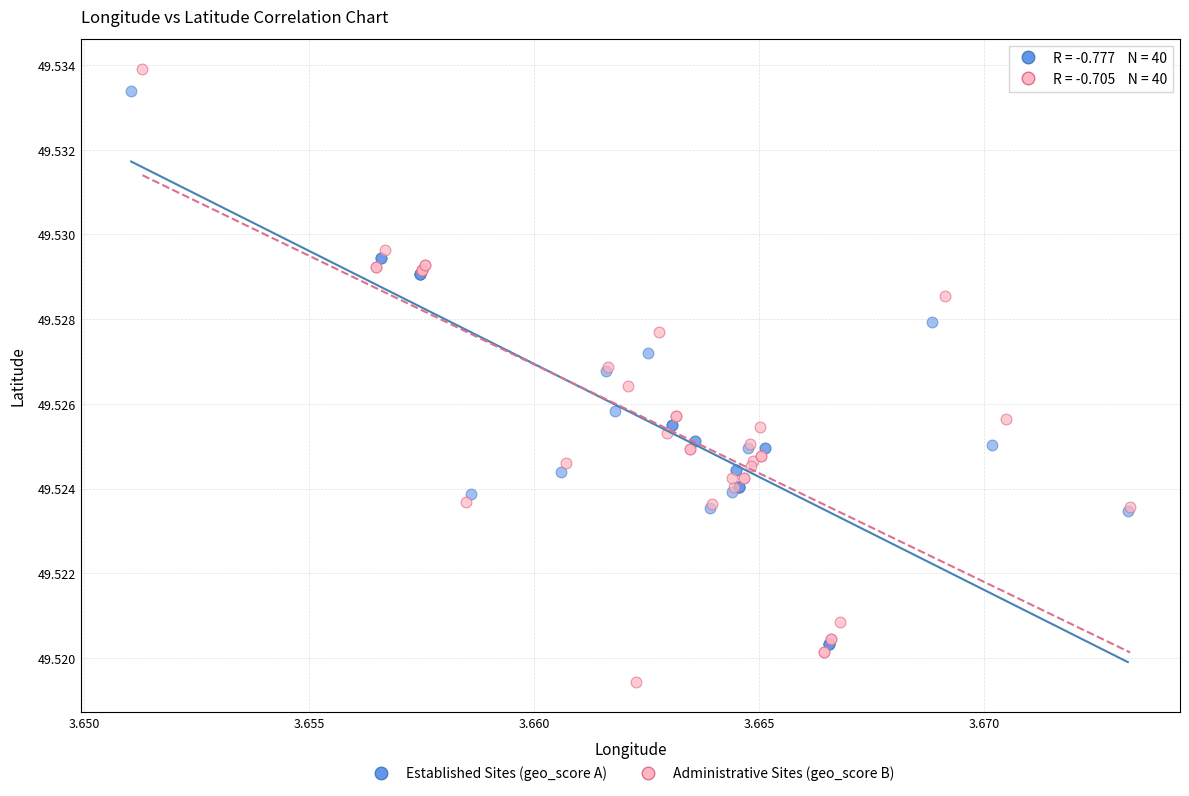

Which series has the largest Y range (max minus min)?

Administrative Sites (geo_score B)